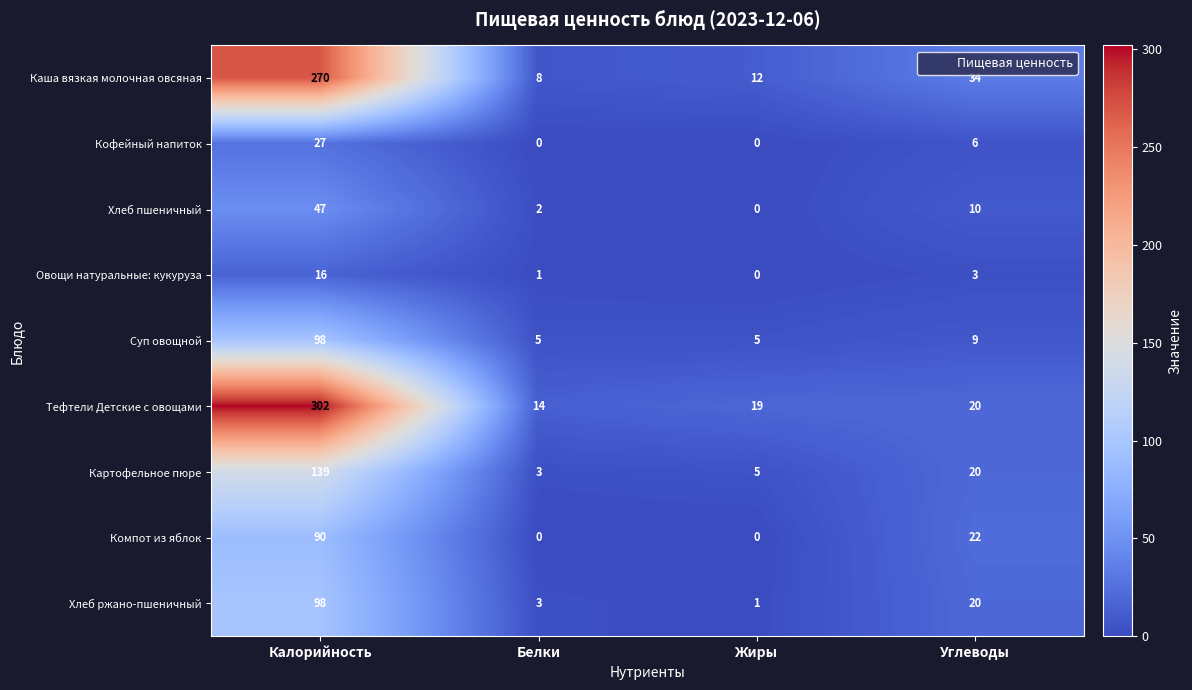

At which category is the sum across all series the highest?

Калорийность